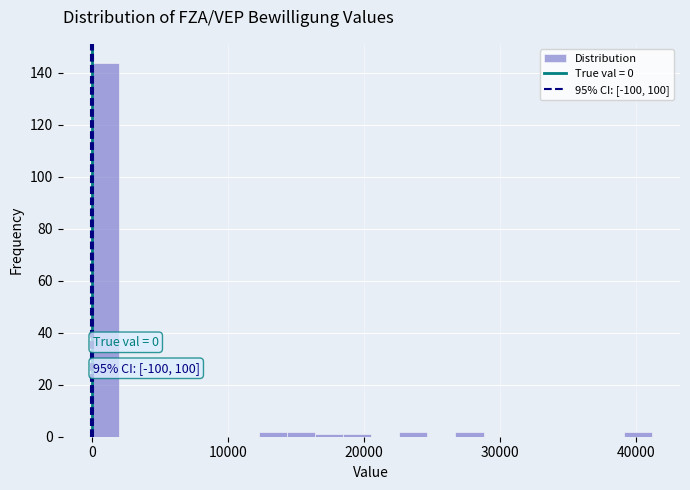

Around what value on the x-axis is the tallest bar? Give the approximate position of its centre, as read against the axis.

1000